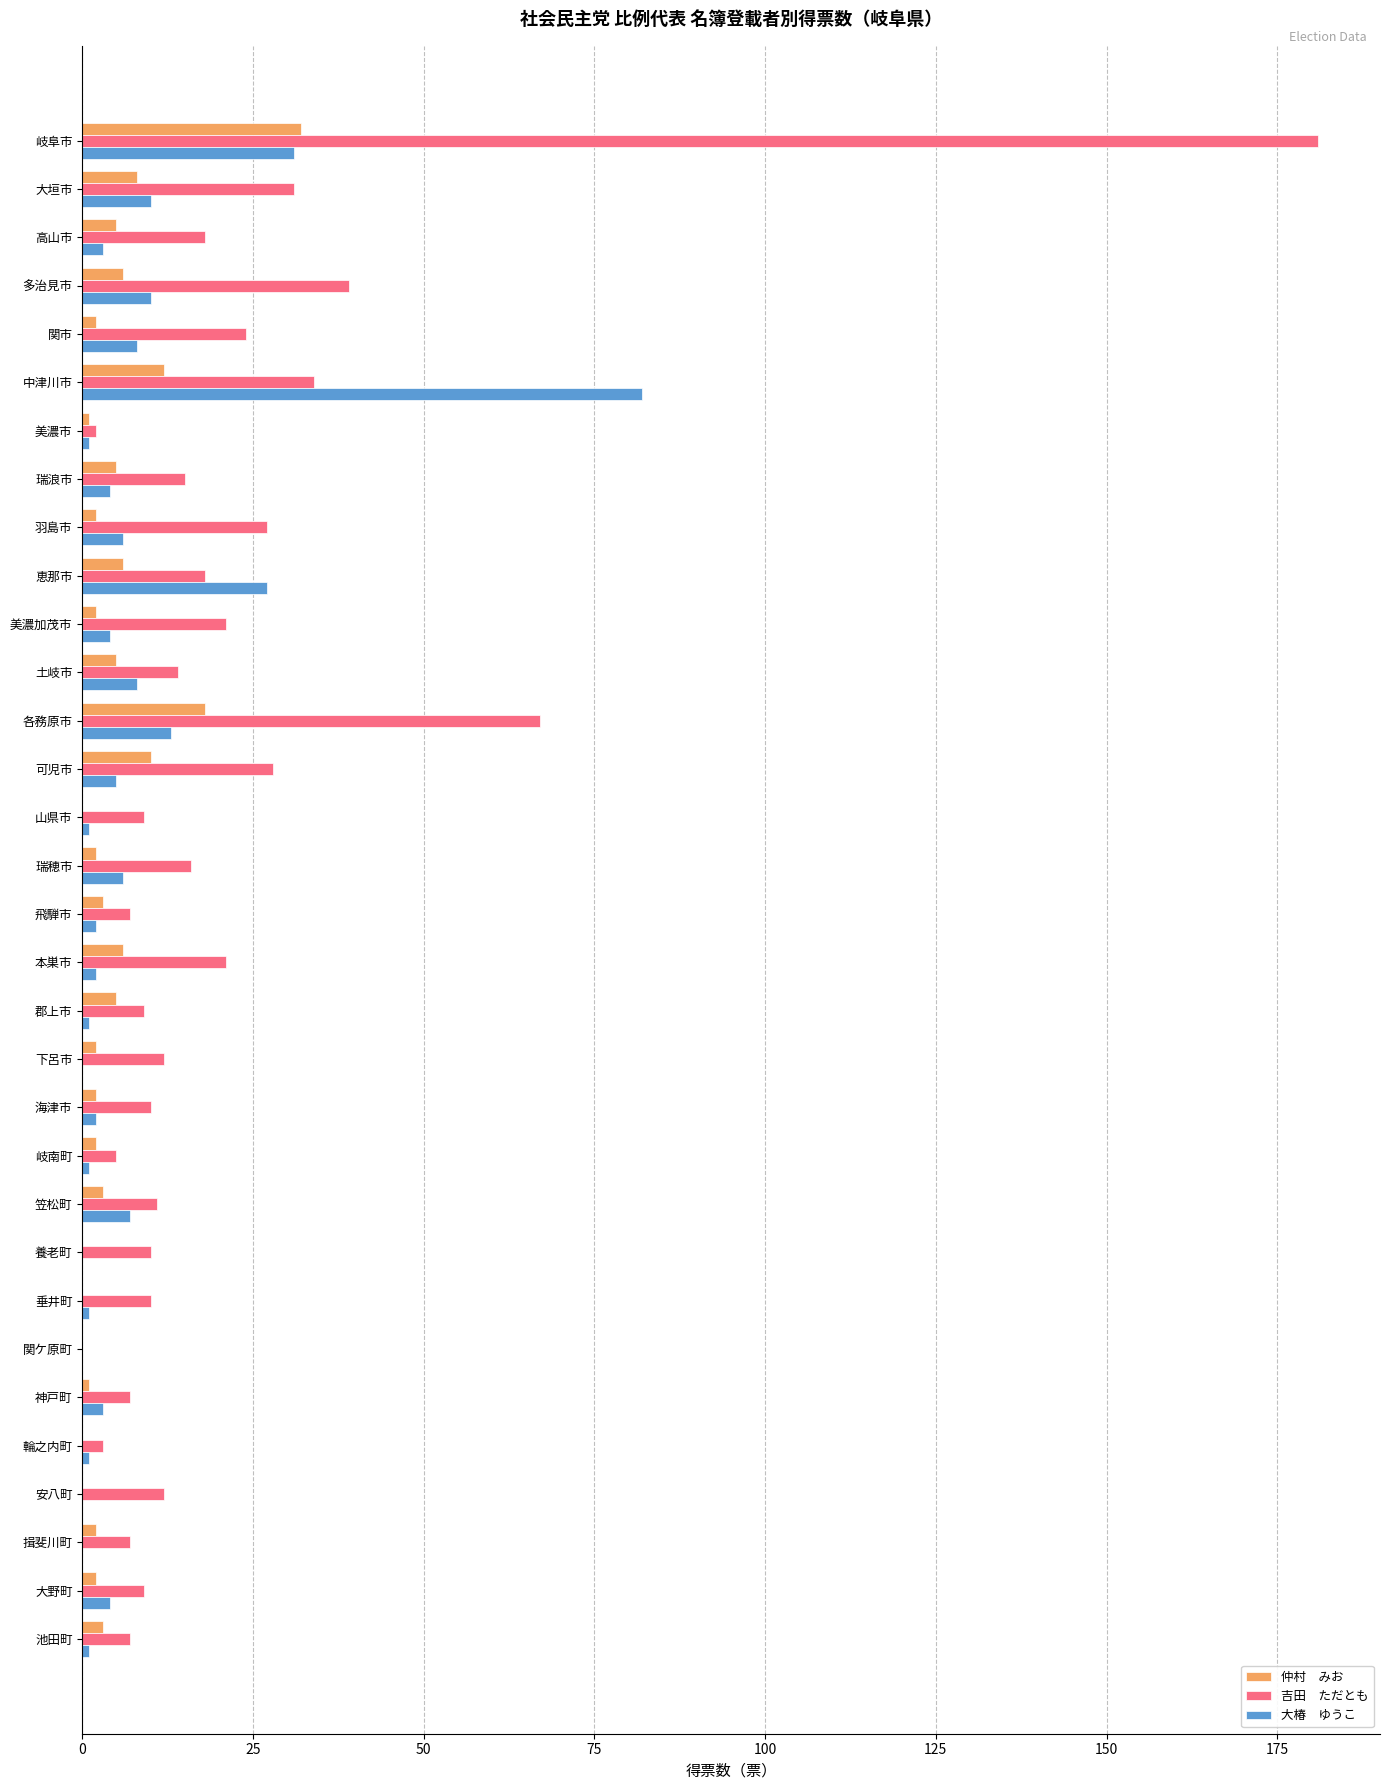

At which category is the sum across all series the highest?

岐阜市